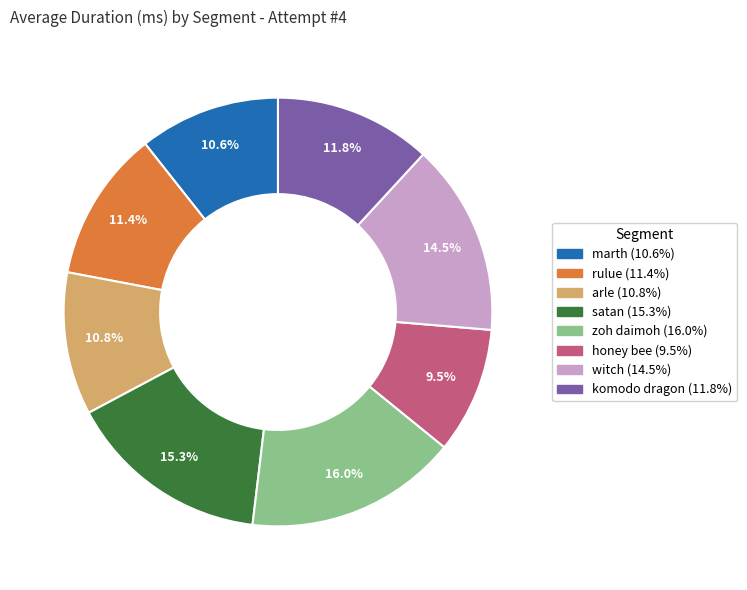

Approximately how many times larger is the value at satan compared to rulue?

1.3